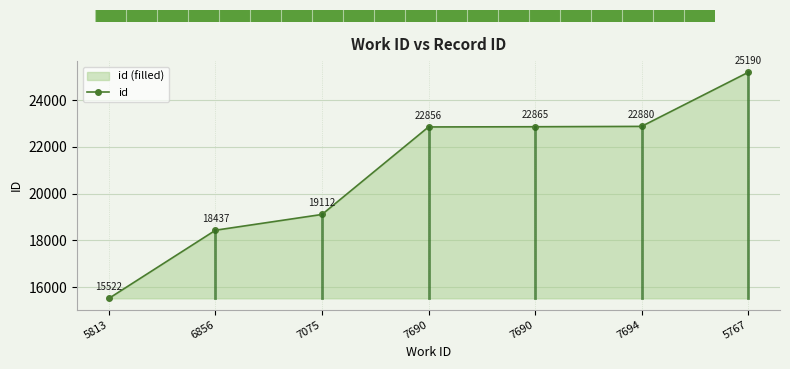

Count the number of categories in the chart.

7